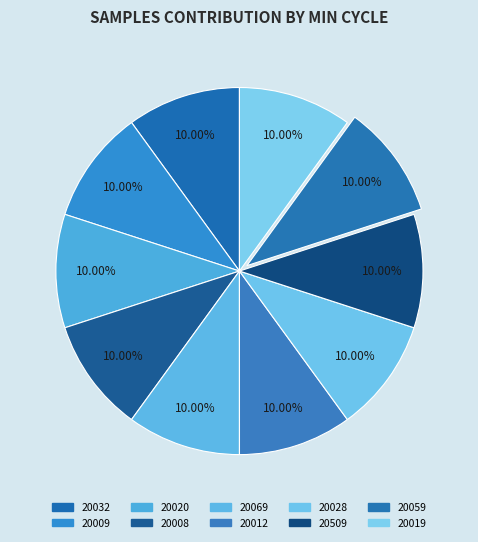

Is there a majority slice in this chart?

No